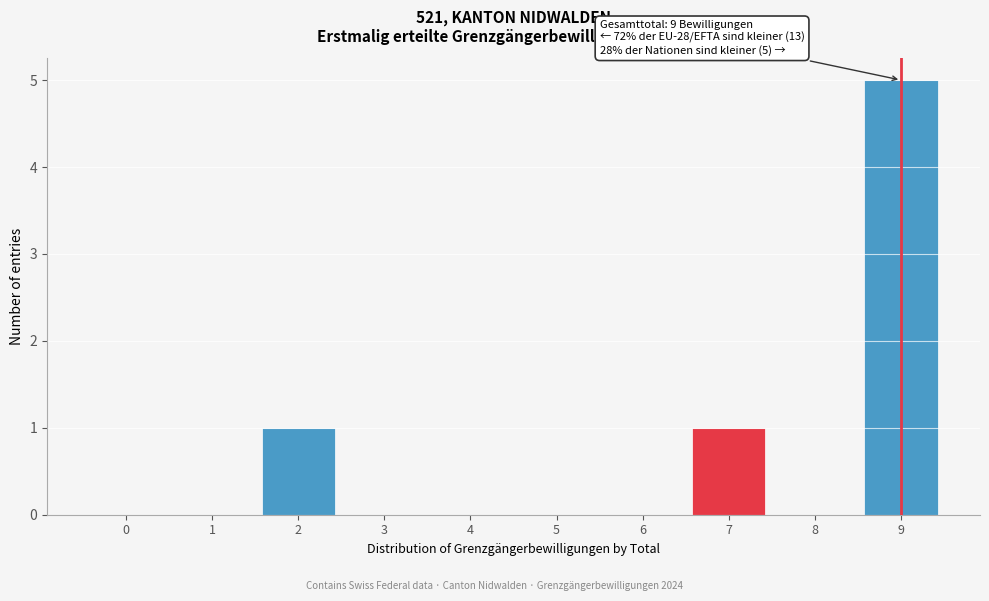

Reading left to right, transcribe all the data shown in this chart.

0=0	1=0	2=1	3=0	4=0	5=0	6=0	7=1	8=0	9=5